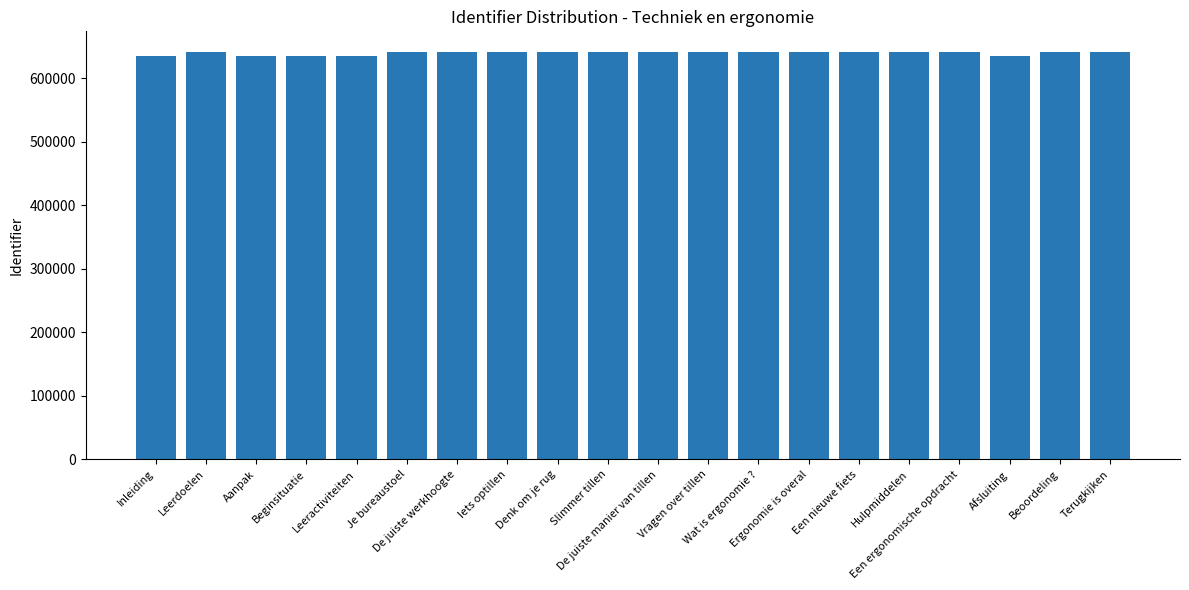

What is the difference between the maximum and minimum values?

6315